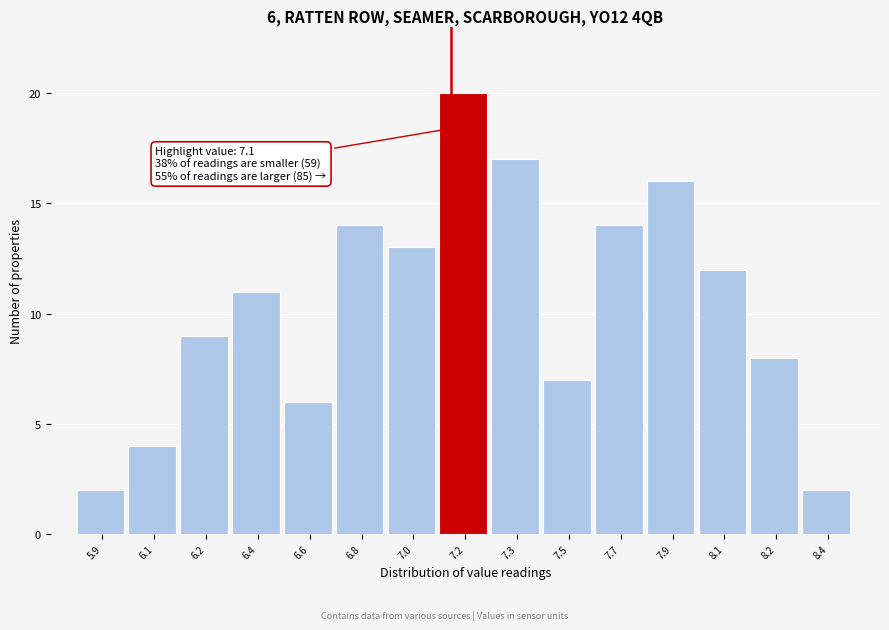

Reading right to left, transcribe all the data shown in this chart.

2	8	12	16	14	7	17	20	13	14	6	11	9	4	2